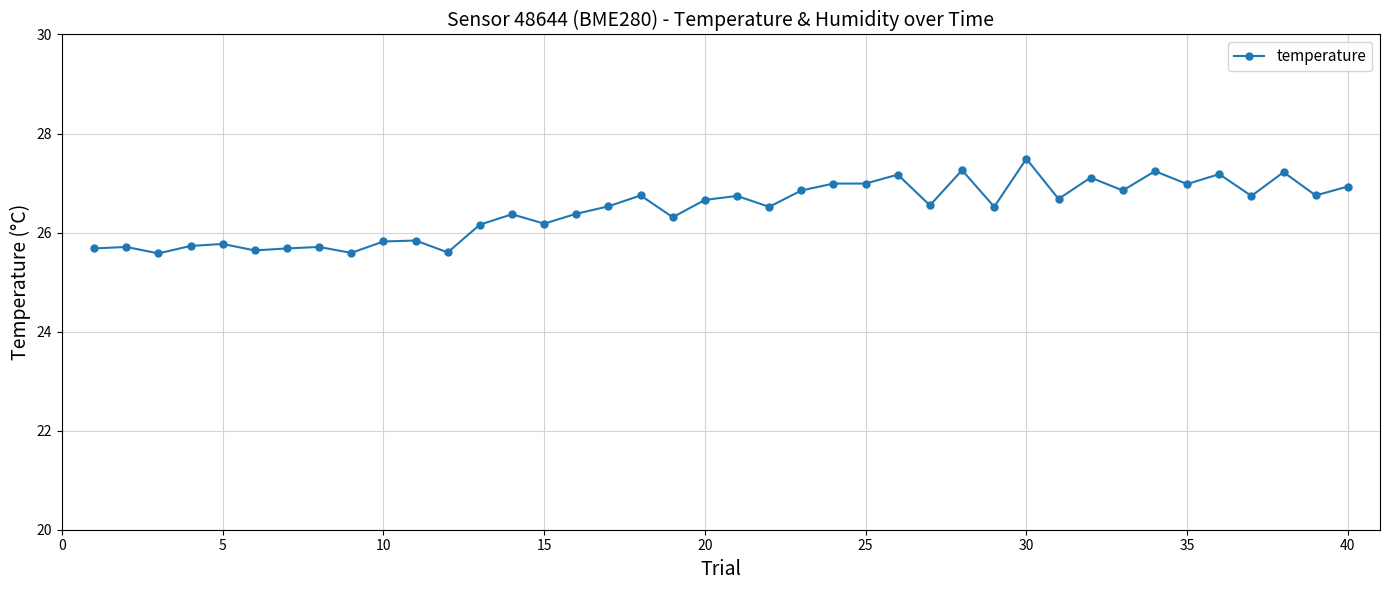

True or false: there are more than 1 points higher than both neighbors.

True